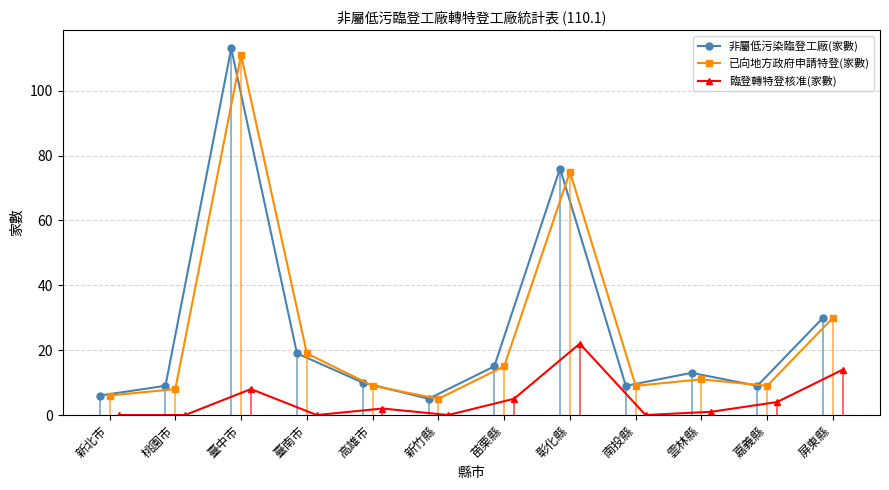

What are all the series names shown in the legend?

非屬低污染臨登工廠(家數), 已向地方政府申請特登(家數), 臨登轉特登核准(家數)